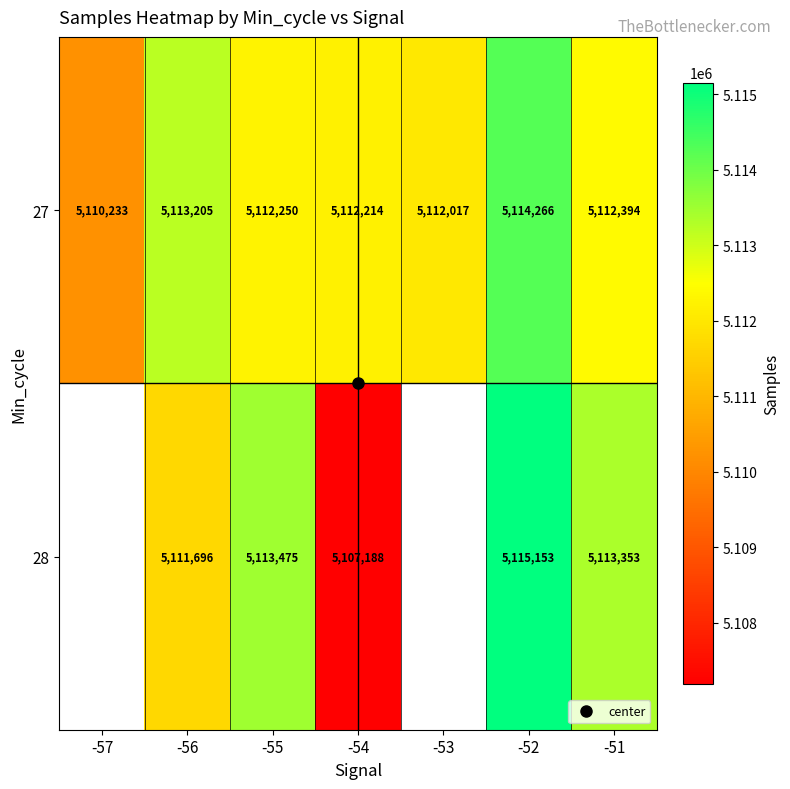

How many values in 28 are above zero?

5